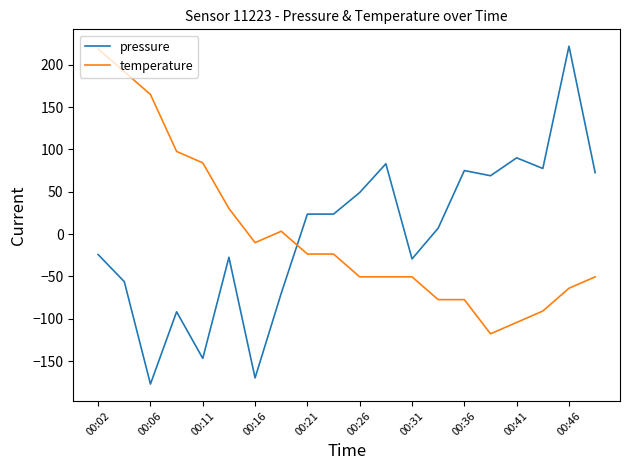

How many lines are shown in the chart?

2